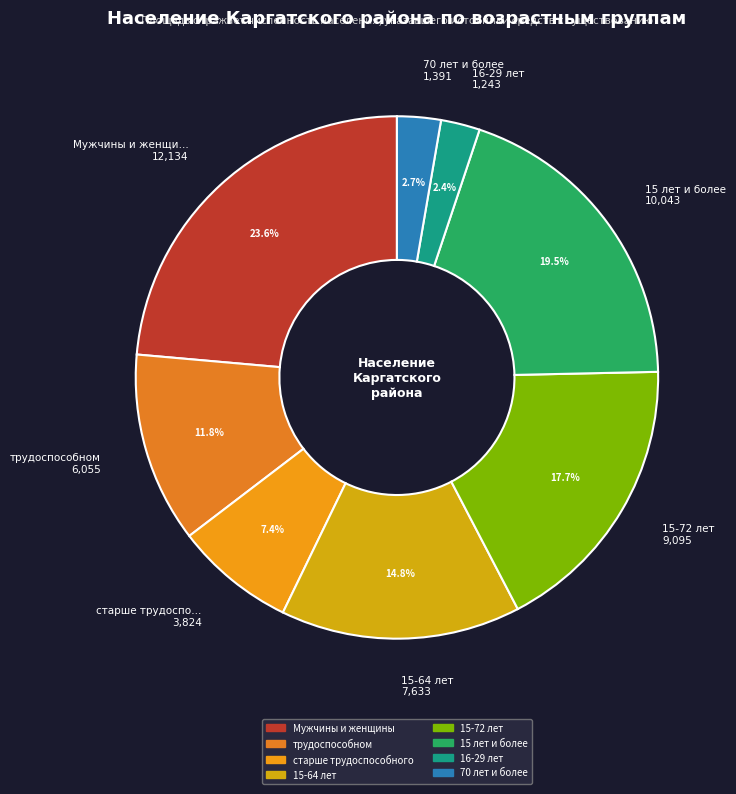

Is there a majority slice in this chart?

No